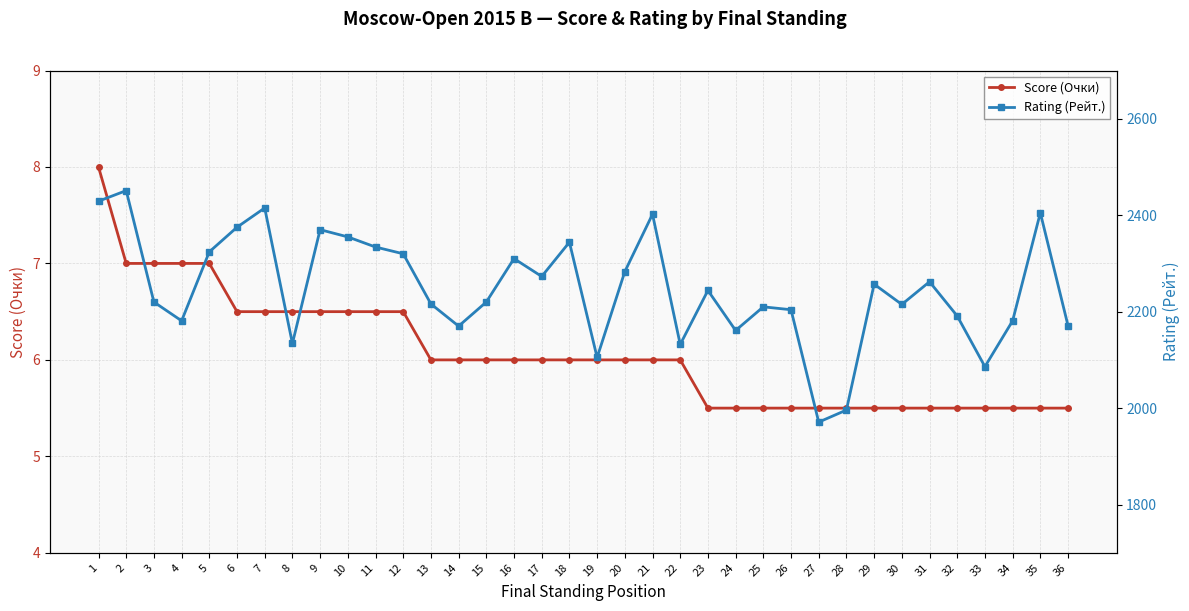

The value of Score (Очки) at 29 is 5.5. True or false?

True